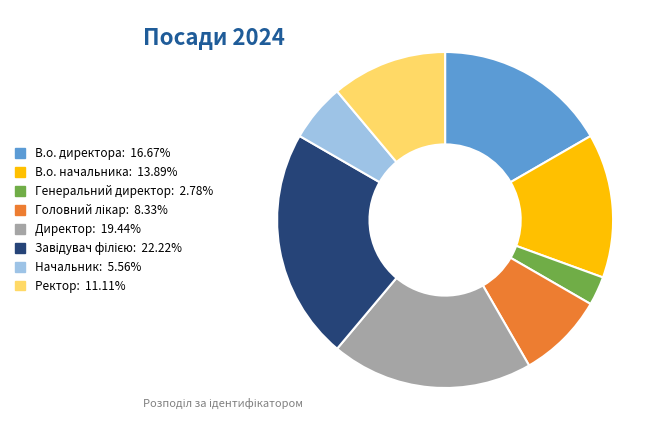

Which slice is the smallest?

Генеральний директор